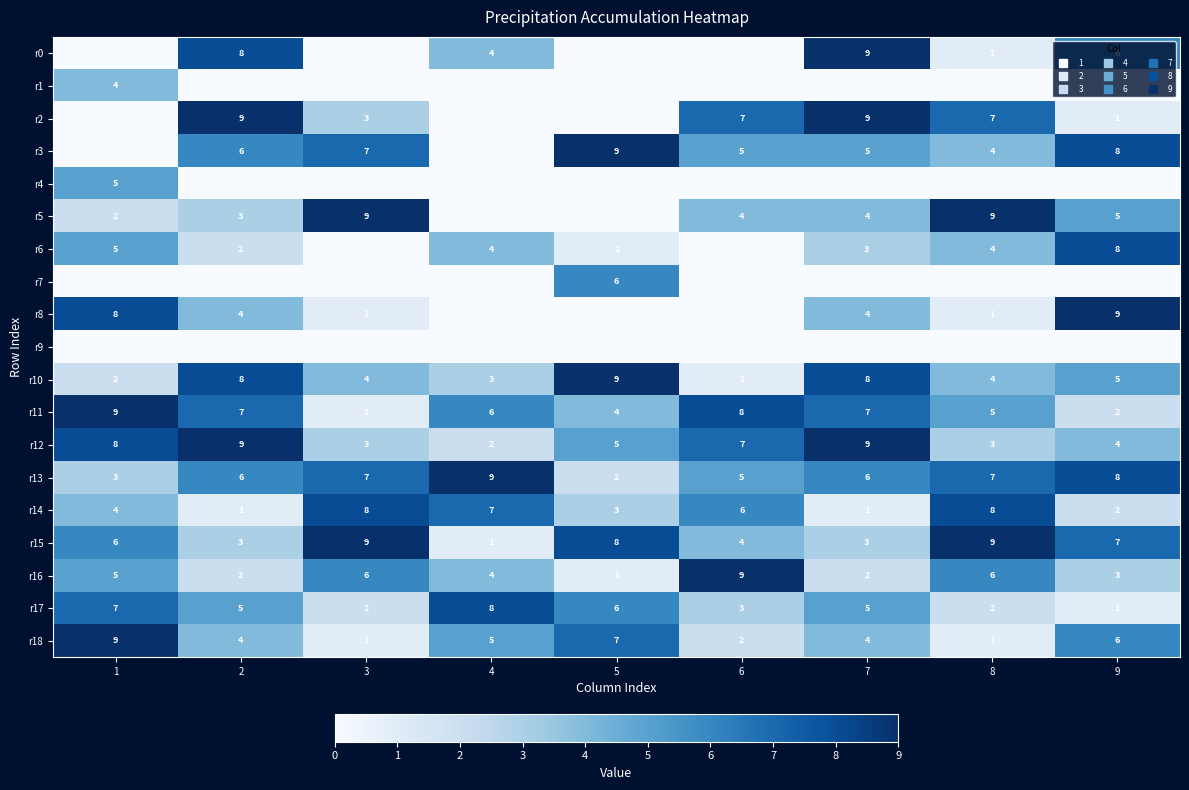

At how many categories does at least one series exceed 0?

9